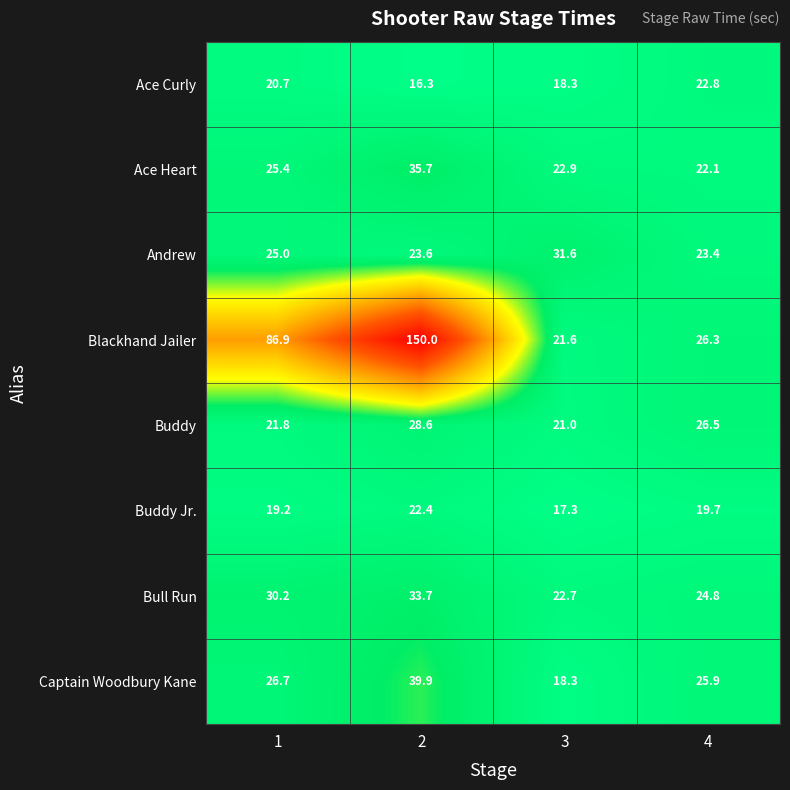

The Blackhand Jailer series shows 86.9 at 1. True or false?

True